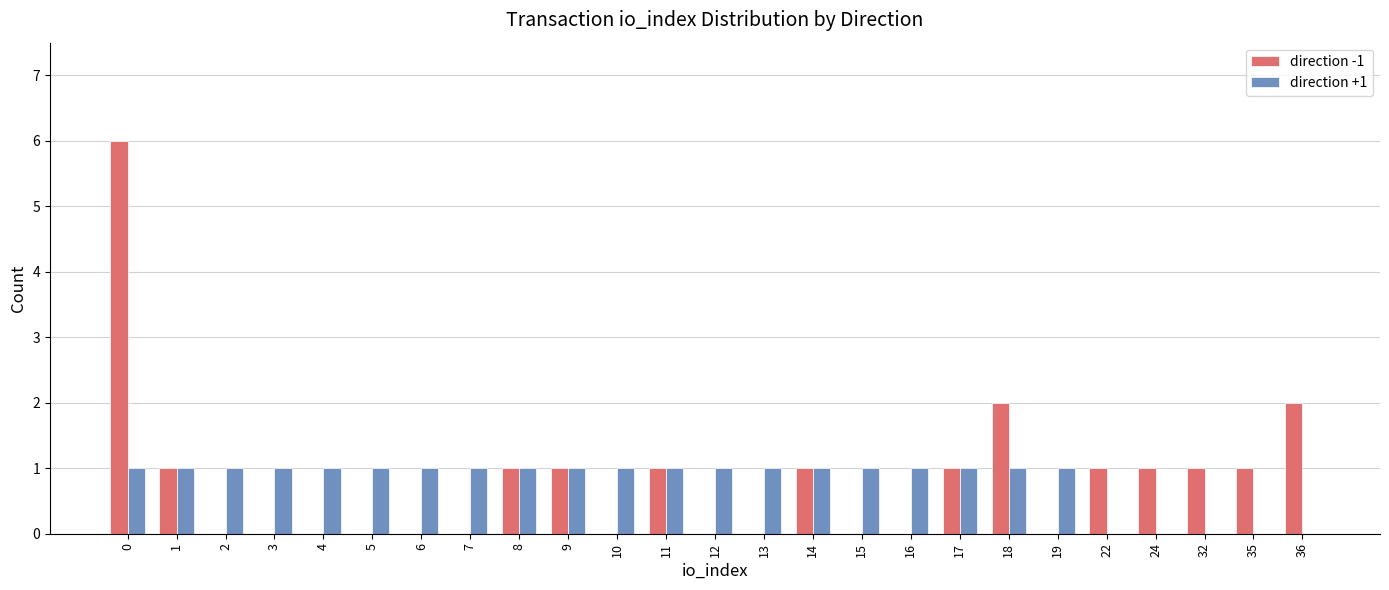

Reading left to right, transcribe all the data shown in this chart.

direction -1: 6	1	0	0	0	0	0	0	1	1	0	1	0	0	1	0	0	1	2	0	1	1	1	1	2
direction +1: 1	1	1	1	1	1	1	1	1	1	1	1	1	1	1	1	1	1	1	1	0	0	0	0	0